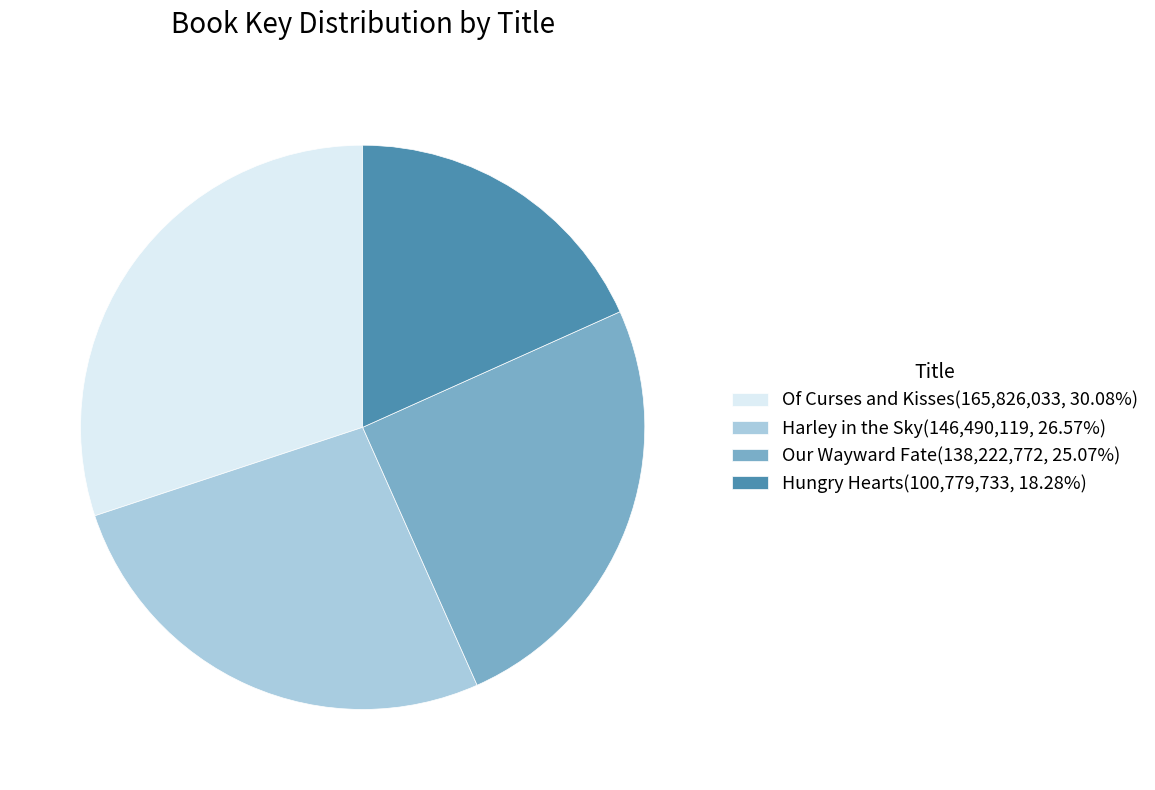

True or false: Harley in the Sky accounts for 27% of the total.

True